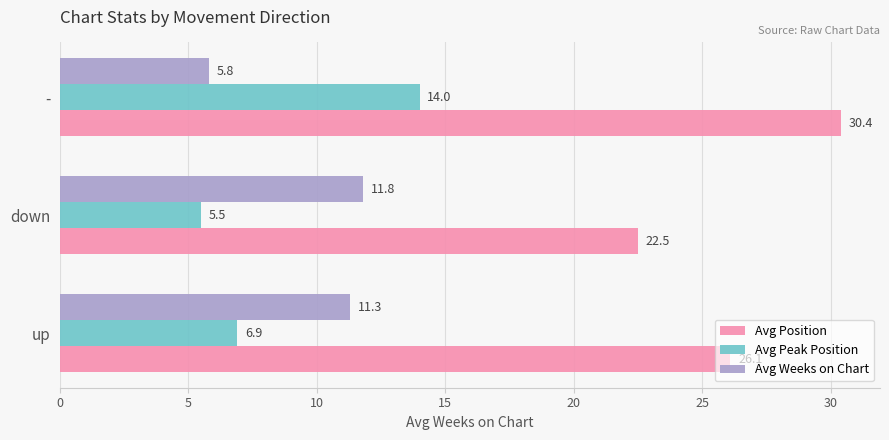

Rank the categories by Avg Weeks on Chart value from lowest to highest.

-, up, down